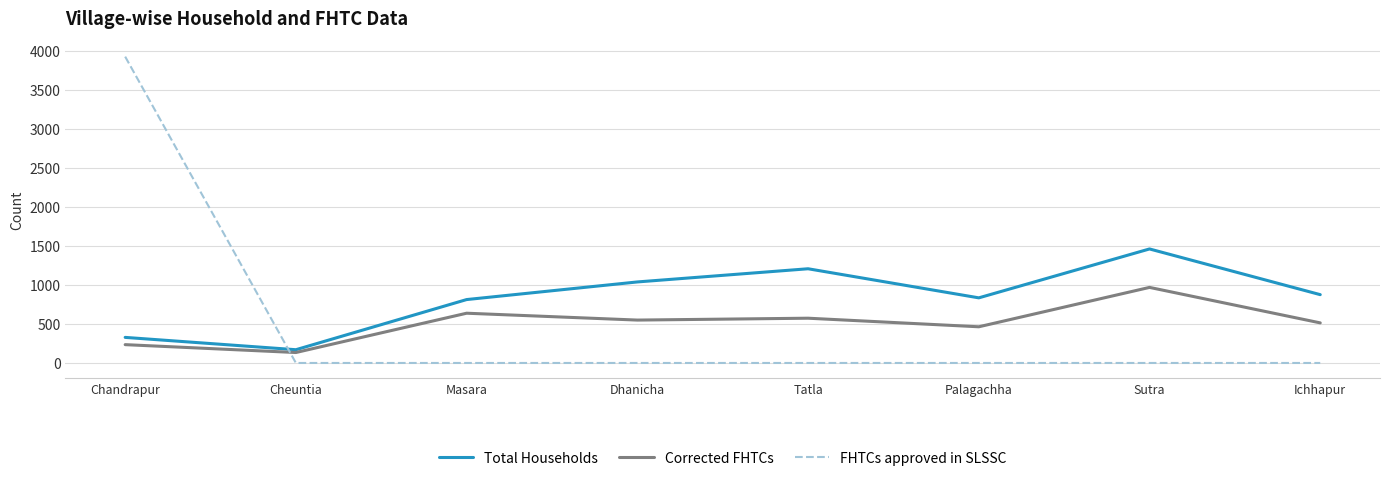

Which series ends up on top after the final intersection of FHTCs approved in SLSSC and Corrected FHTCs?

Corrected FHTCs